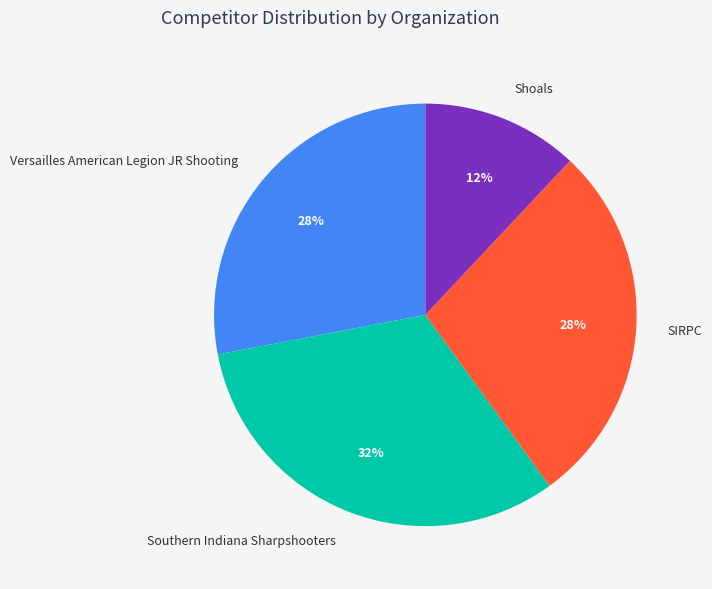

Which slice is the smallest?

Shoals